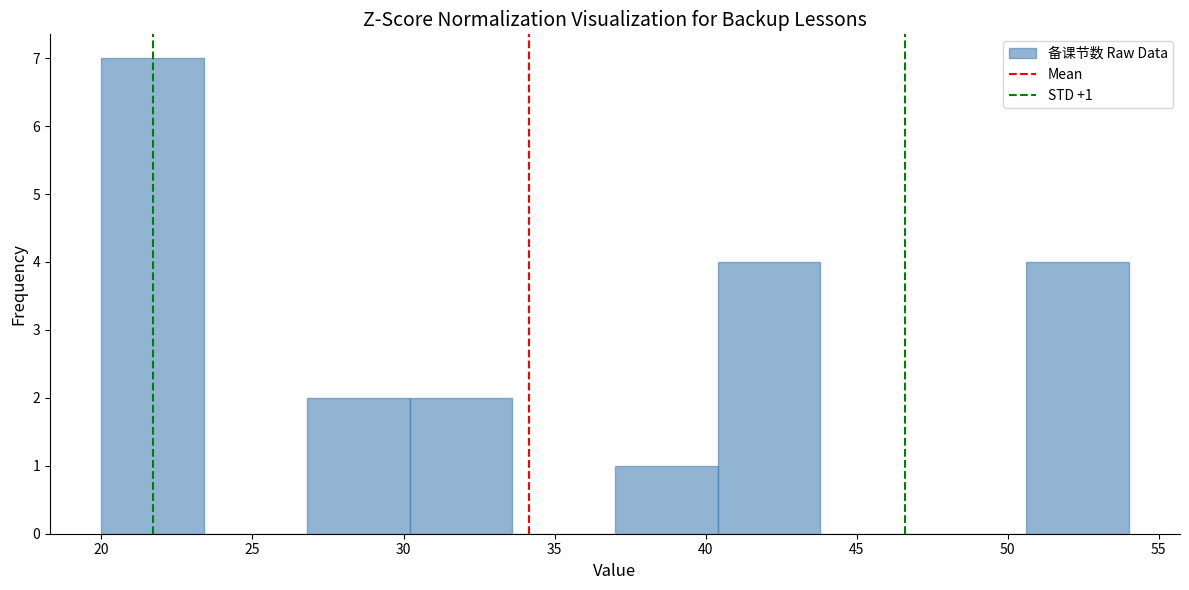

Over which range of the x-axis is the bar tallest?

20.0 to 23.4